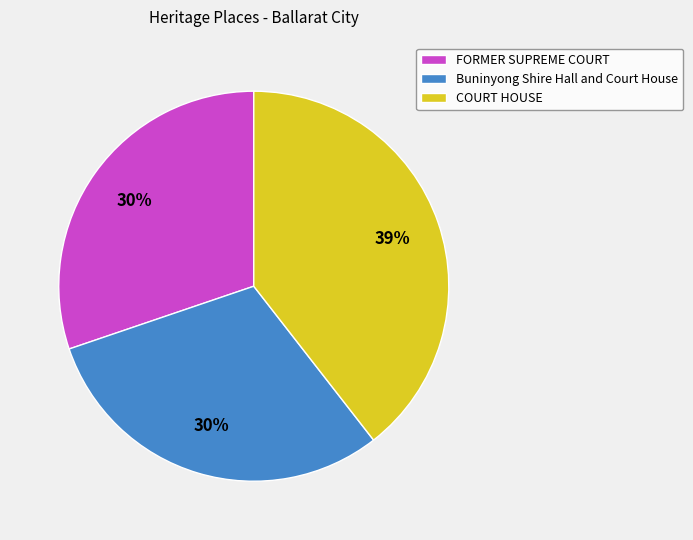

Count the number of slices in the pie.

3